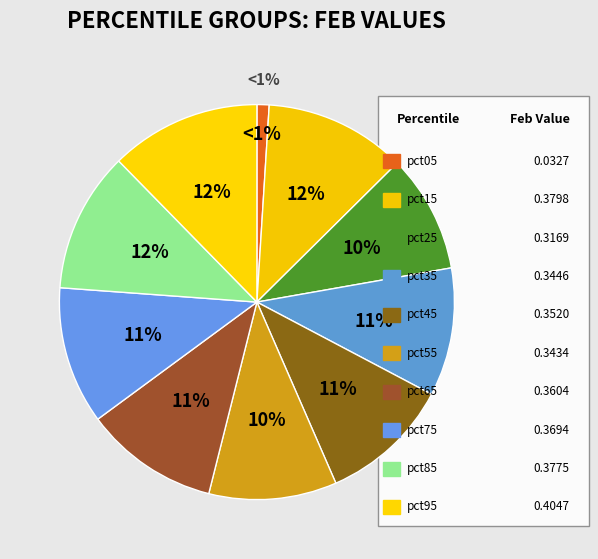

How many segments does this pie chart have?

10